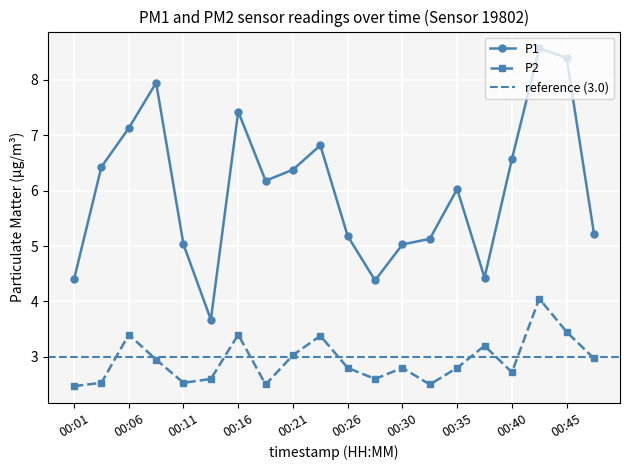

At how many categories does at least one series exceed 3?

20